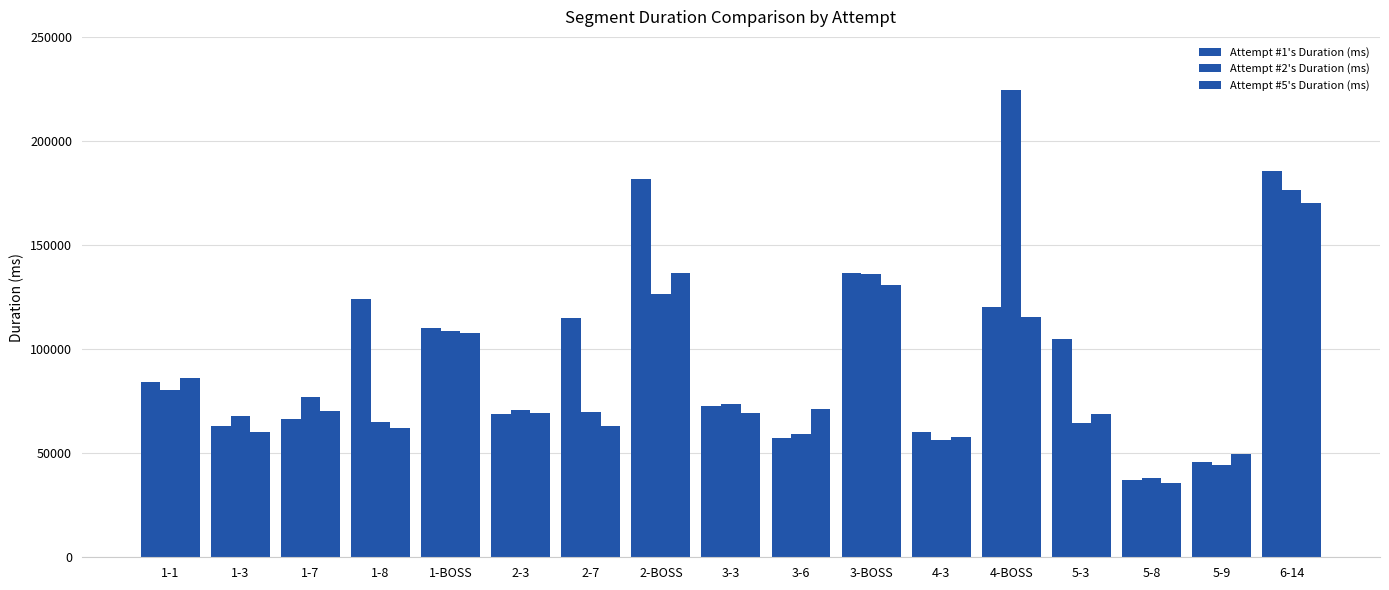

At how many categories does at least one series exceed 81830?

9